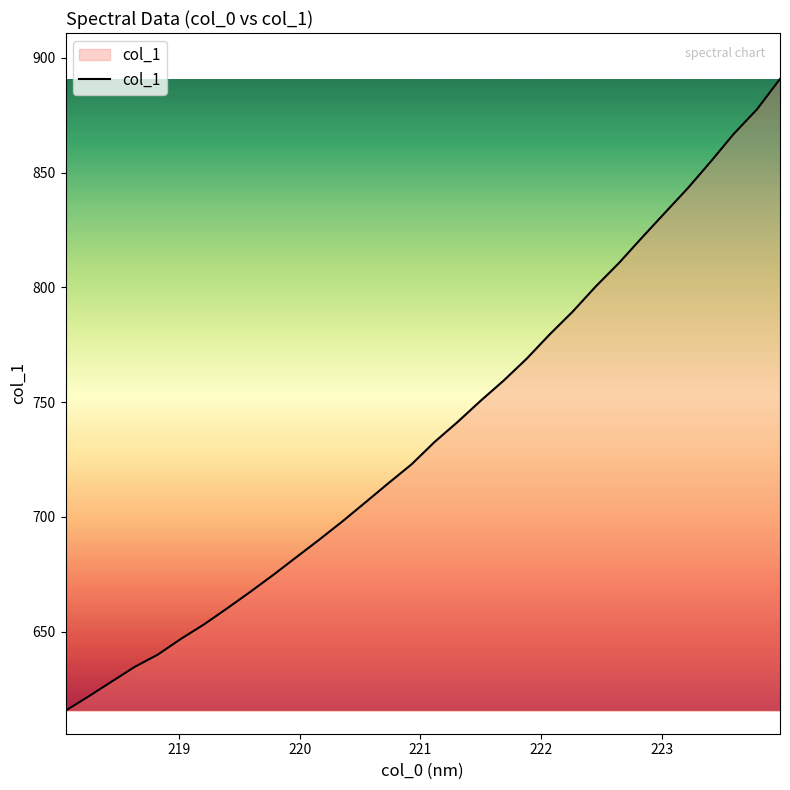

What is the greatest value displayed?

890.8